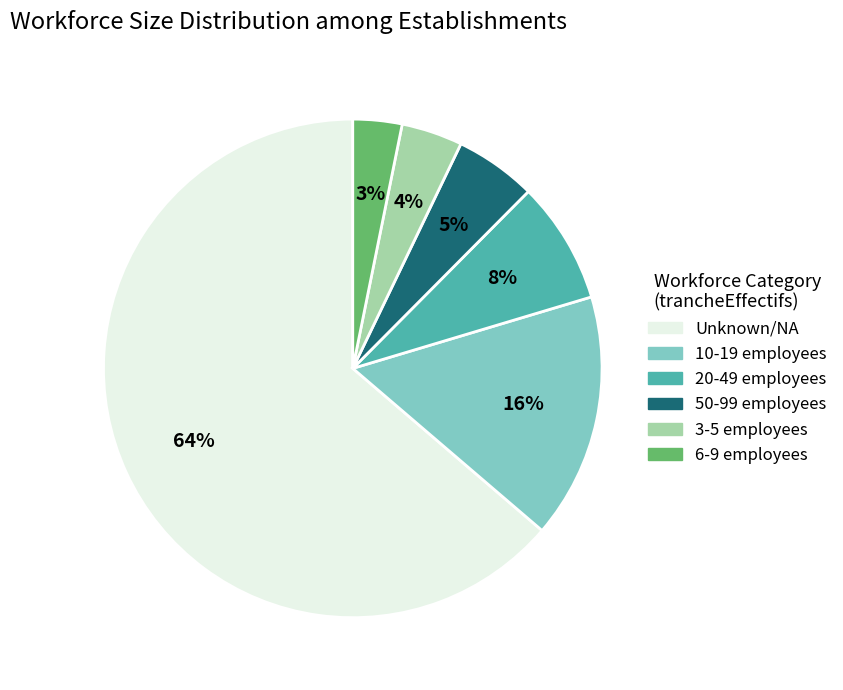

How many slices are in this pie chart?

6